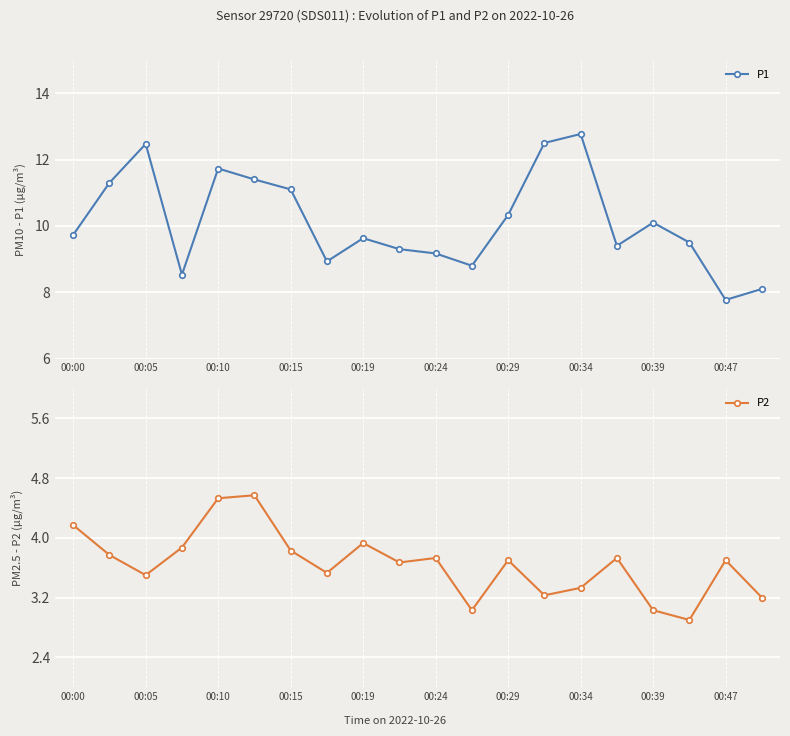

Where is the first local maximum for P1?

00:05